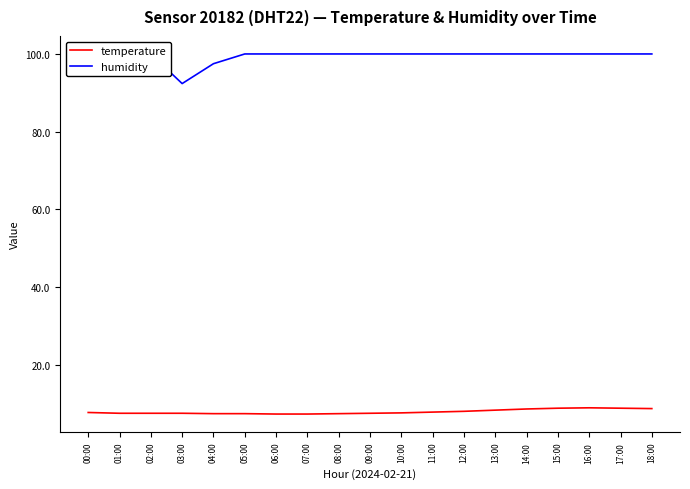

True or false: humidity has a value of 141.1 at 07:00.

False